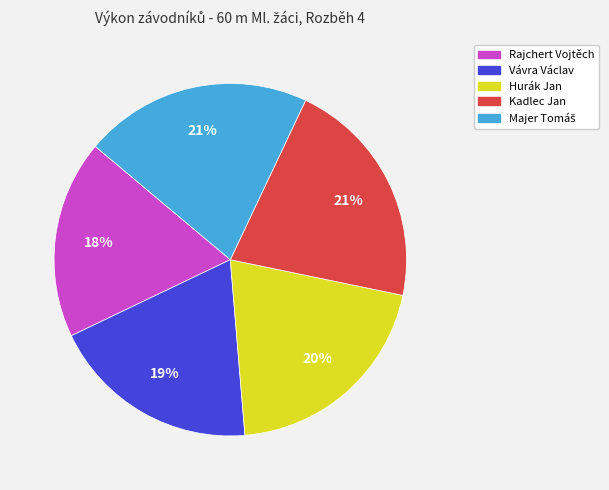

Is the sum of Rajchert Vojtěch and Vávra Václav greater than half?

No